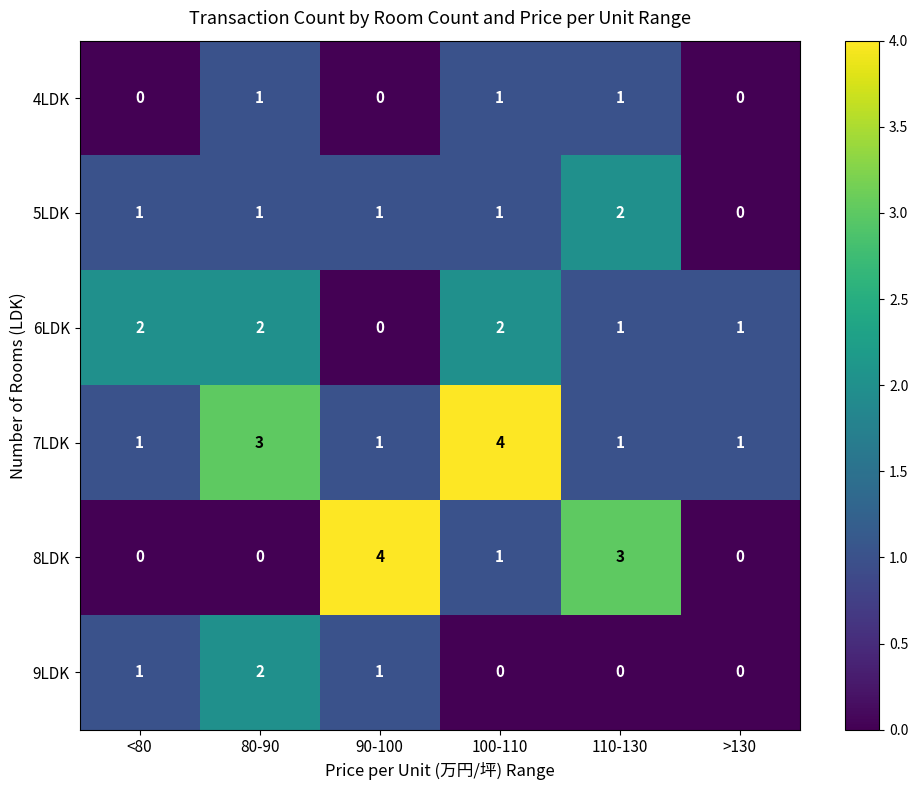

What is the total value across all series at 110-130?

8